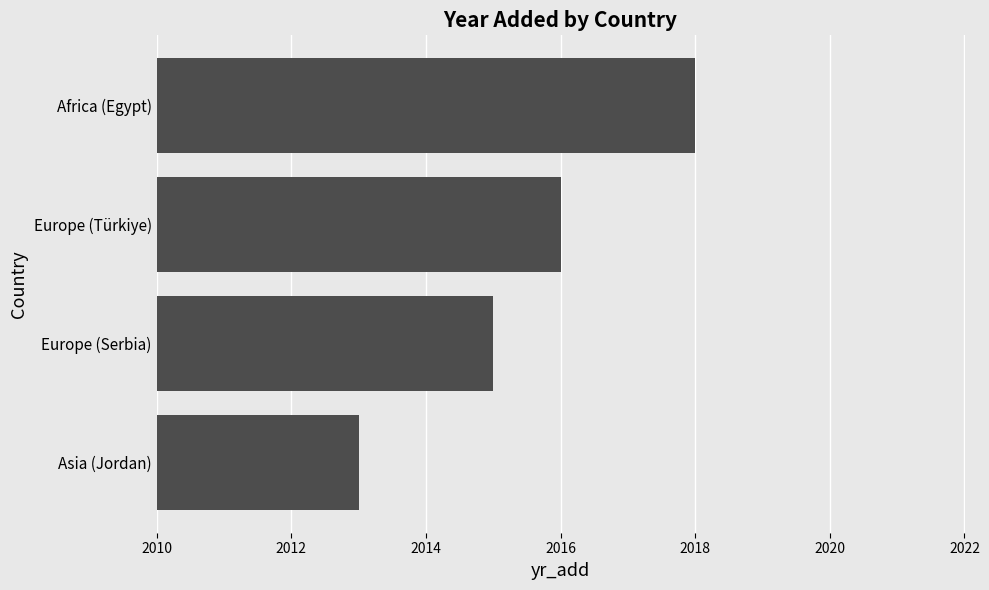

What is the average value?

2016